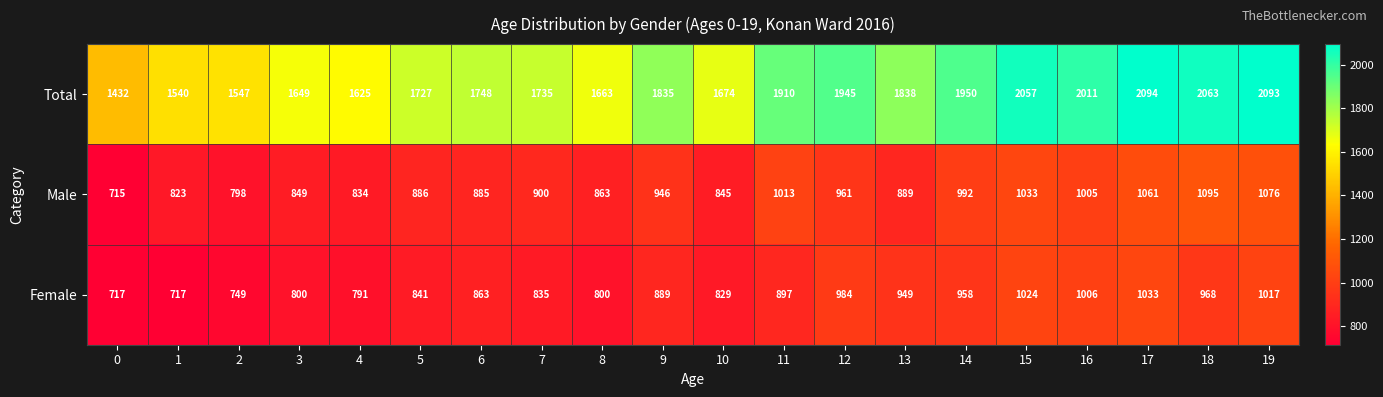

What is the sum of all Total values?

36136